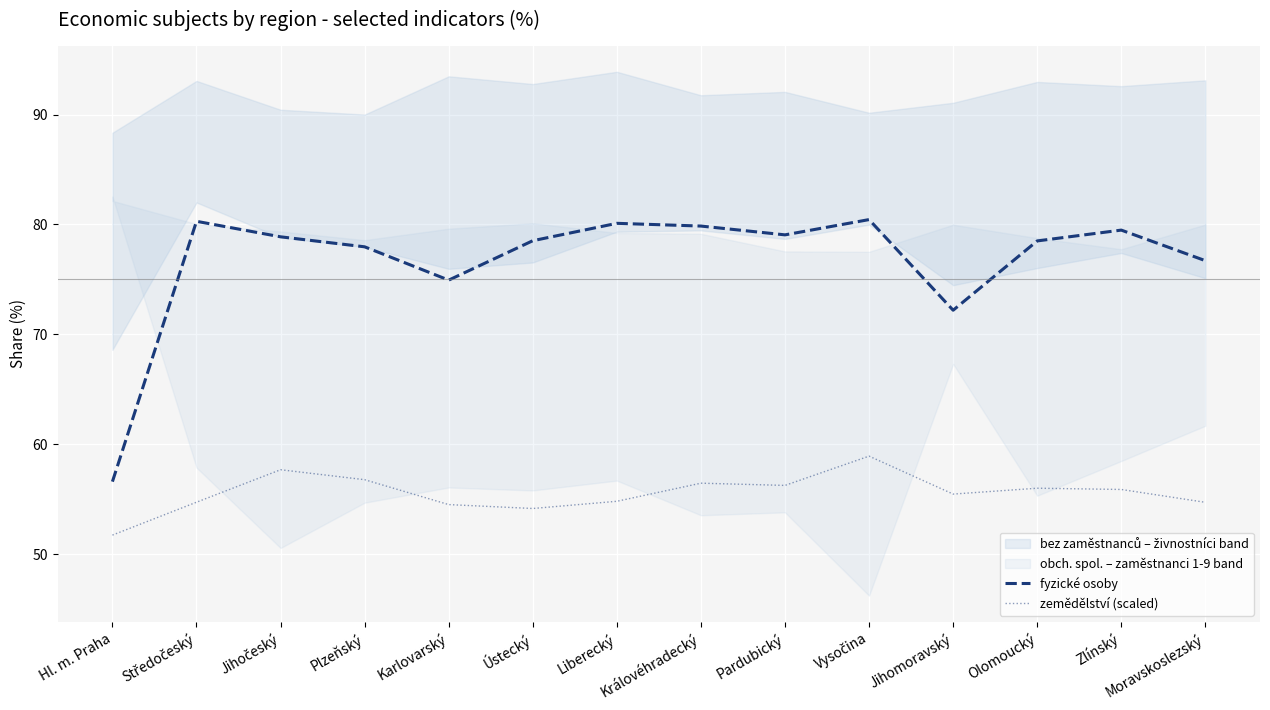

How many interior local valleys does the fyzické osoby series have?

3